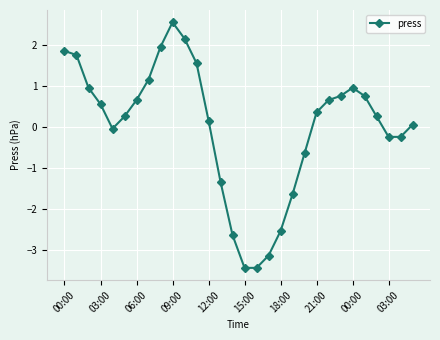

What is the value of the 4th point from the left?

0.6